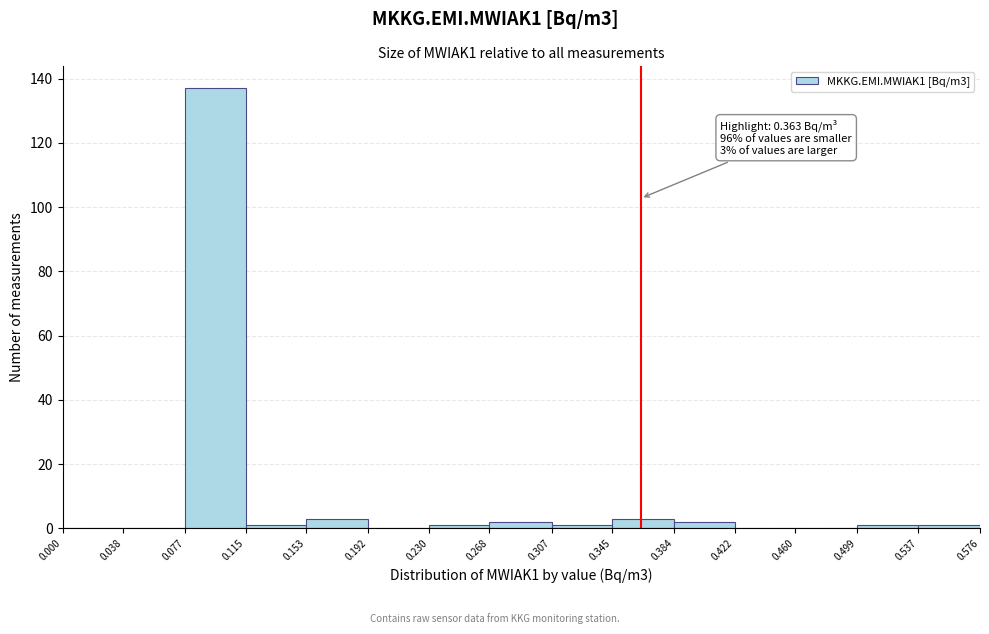

Which range on the x-axis has the tallest bar?

0.077 to 0.115